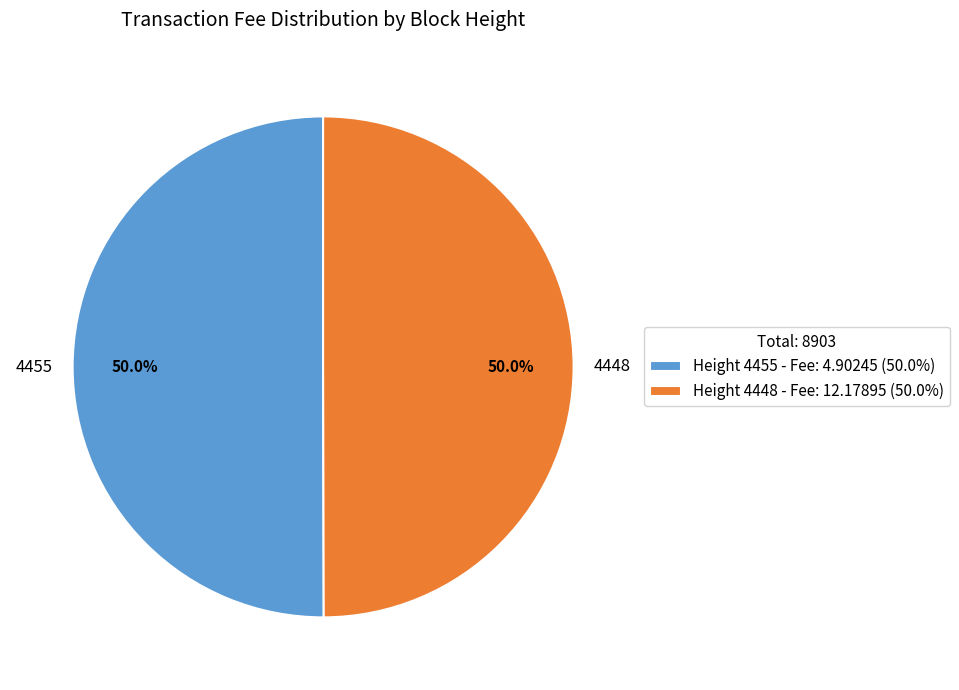

Combined, do Height 4448 - Fee: 12.17895 (50.0%) and Height 4455 - Fee: 4.90245 (50.0%) account for over 50%?

Yes